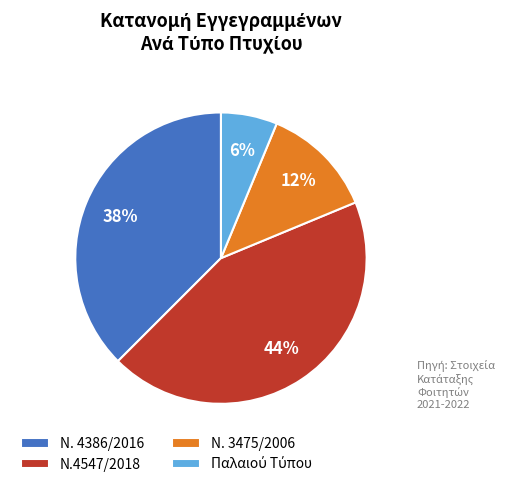

Does Ν. 3475/2006 account for over 50% of the chart?

No